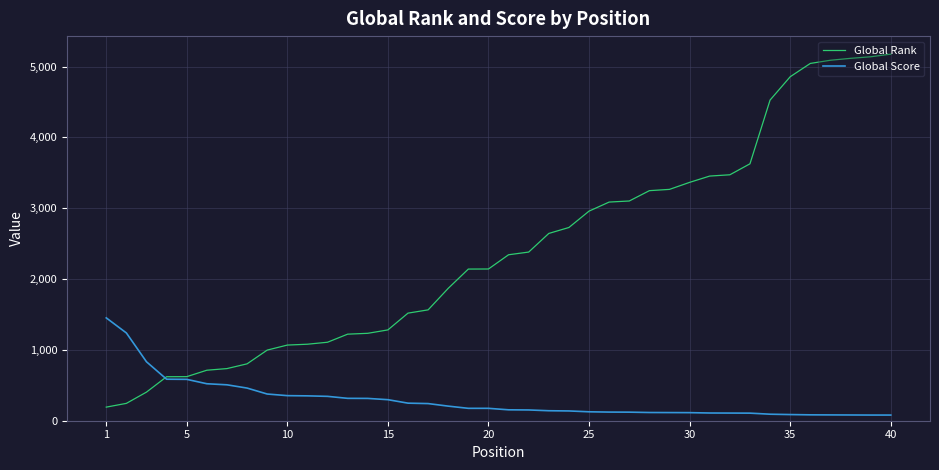

Which series has the largest range (max minus min)?

Global Rank